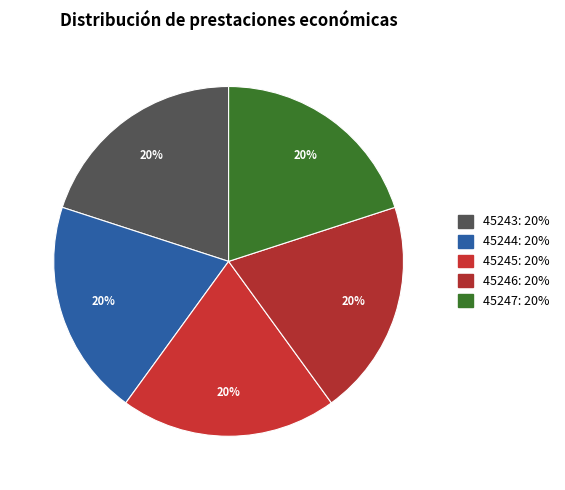

Rank the categories by value from highest to lowest.

45247, 45246, 45245, 45244, 45243